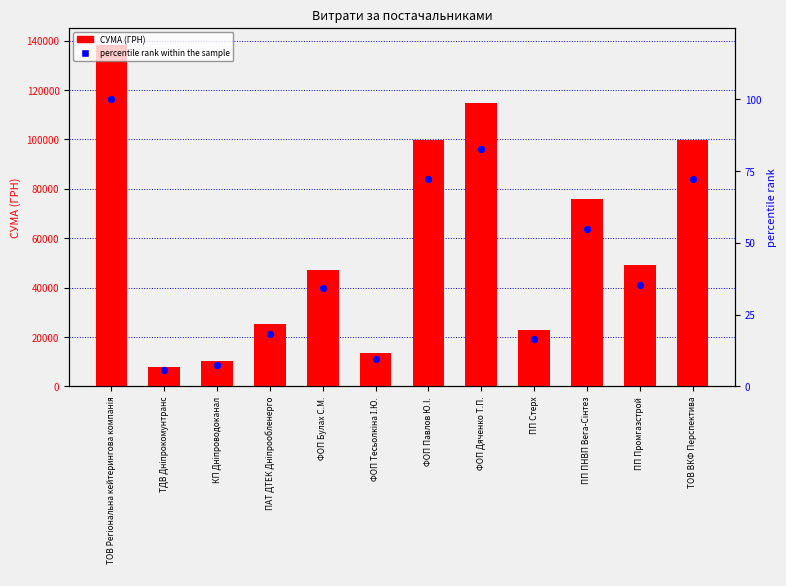

What are all the series names shown in the legend?

СУМА (ГРН), percentile rank within the sample